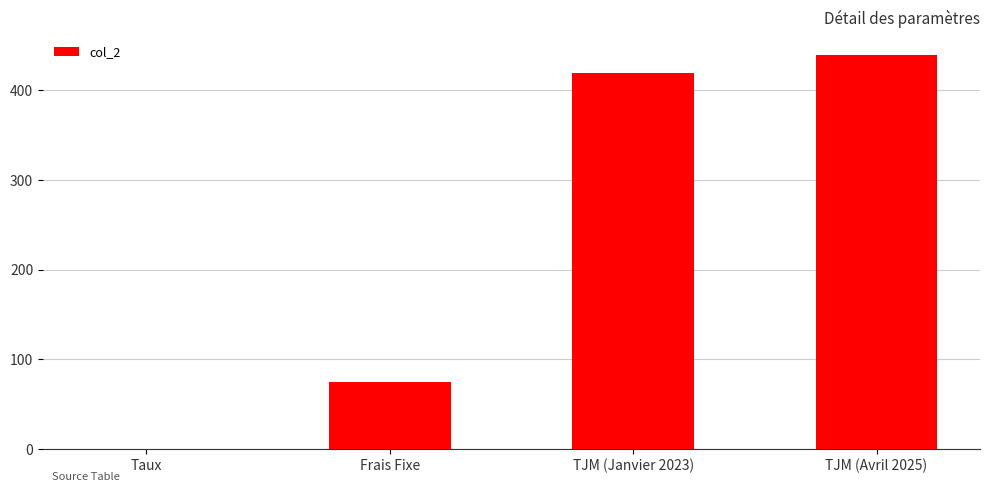

How many series are shown in this chart?

1